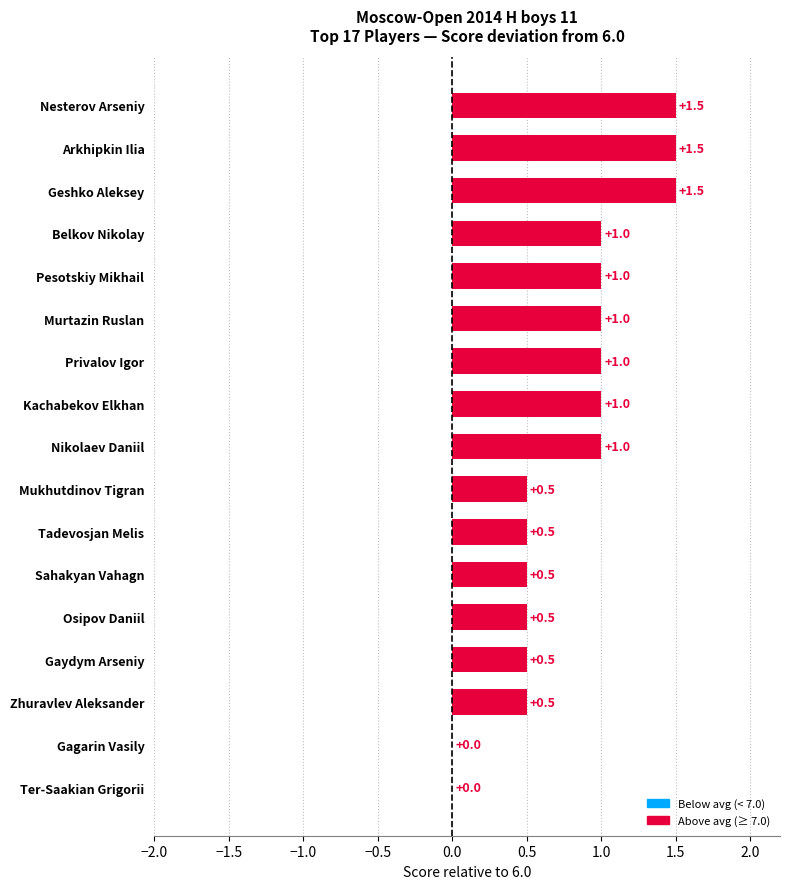

Are the bars horizontal?

Yes